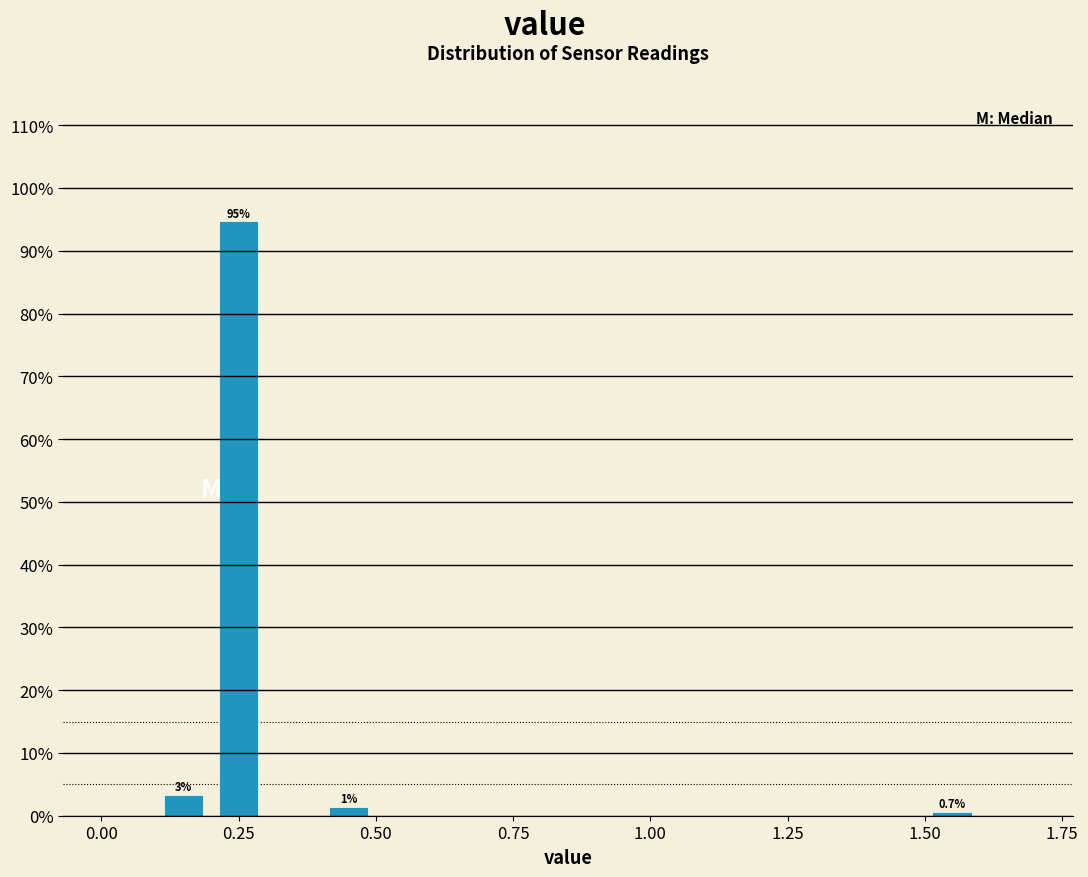

Around what value on the x-axis is the tallest bar? Give the approximate position of its centre, as read against the axis.

0.25